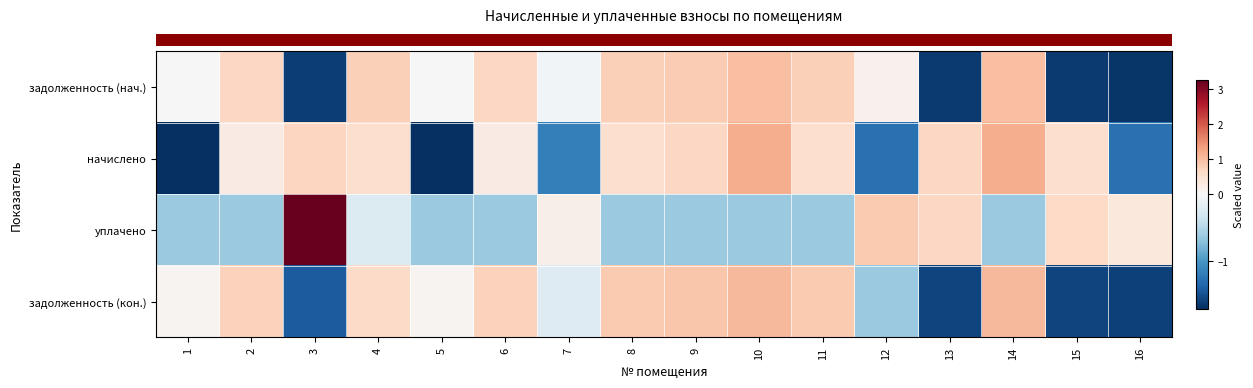

Which has a higher value, 13 or 6?

6